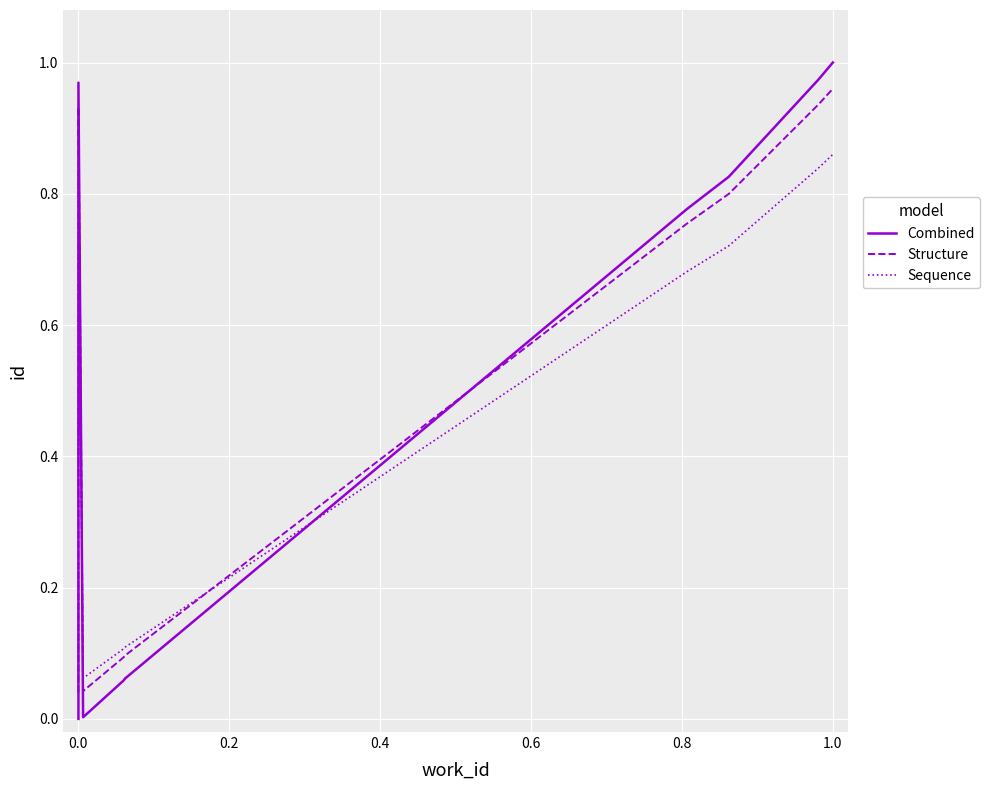

How many distinct data groups are displayed?

3